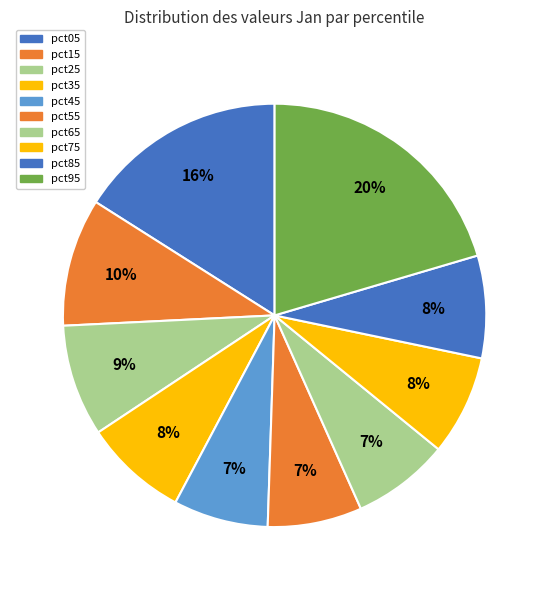

What is the change in value from pct25 to pct95?

+0.7